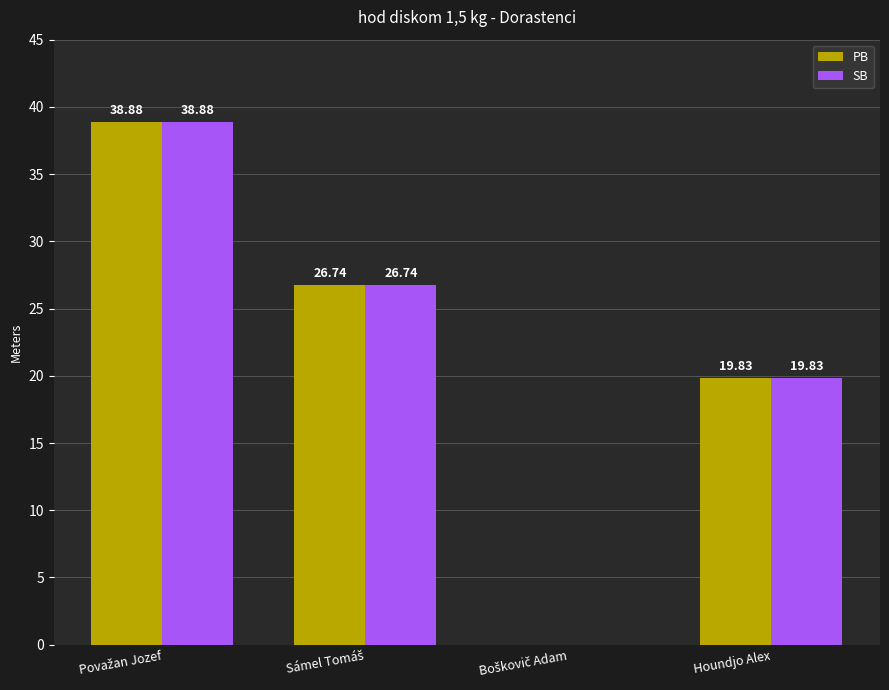

How many groups of bars are there?

4